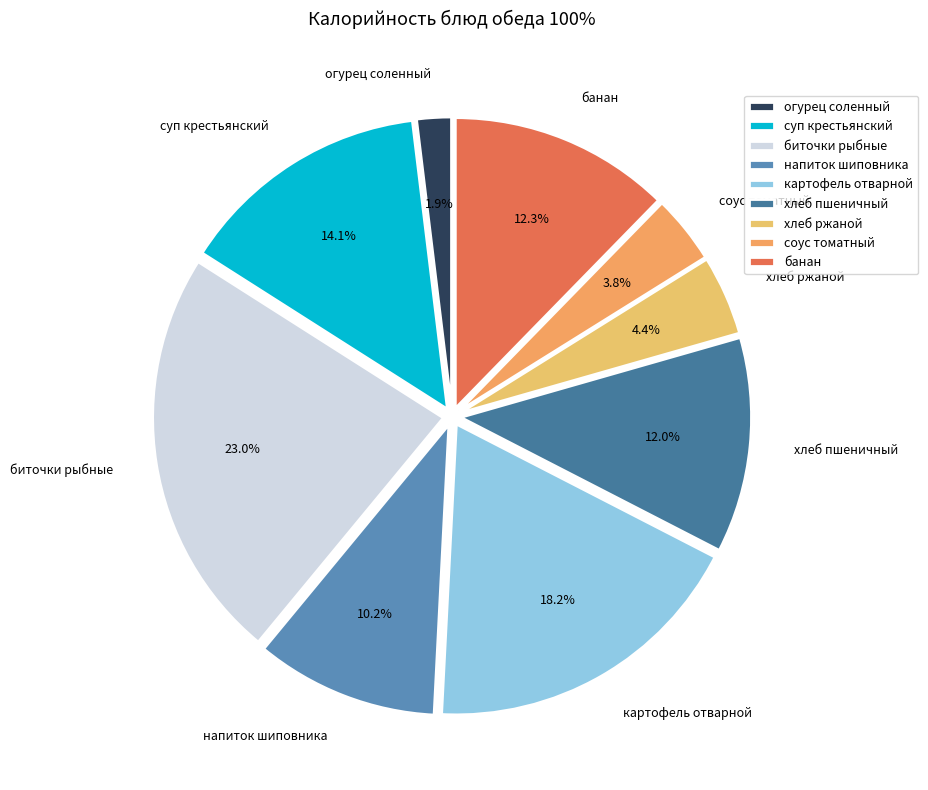

Is it true that хлеб пшеничный is 25% of the pie?

False